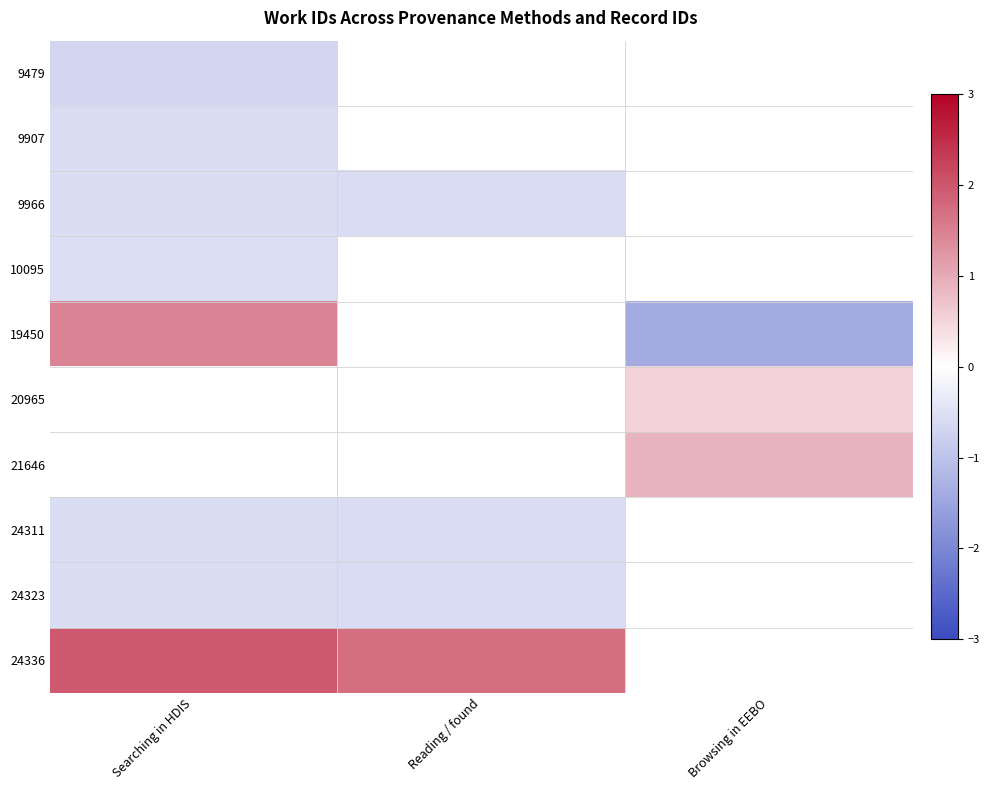

Rank the categories by 19450 value from highest to lowest.

Searching in HDIS, Reading / found, Browsing in EEBO